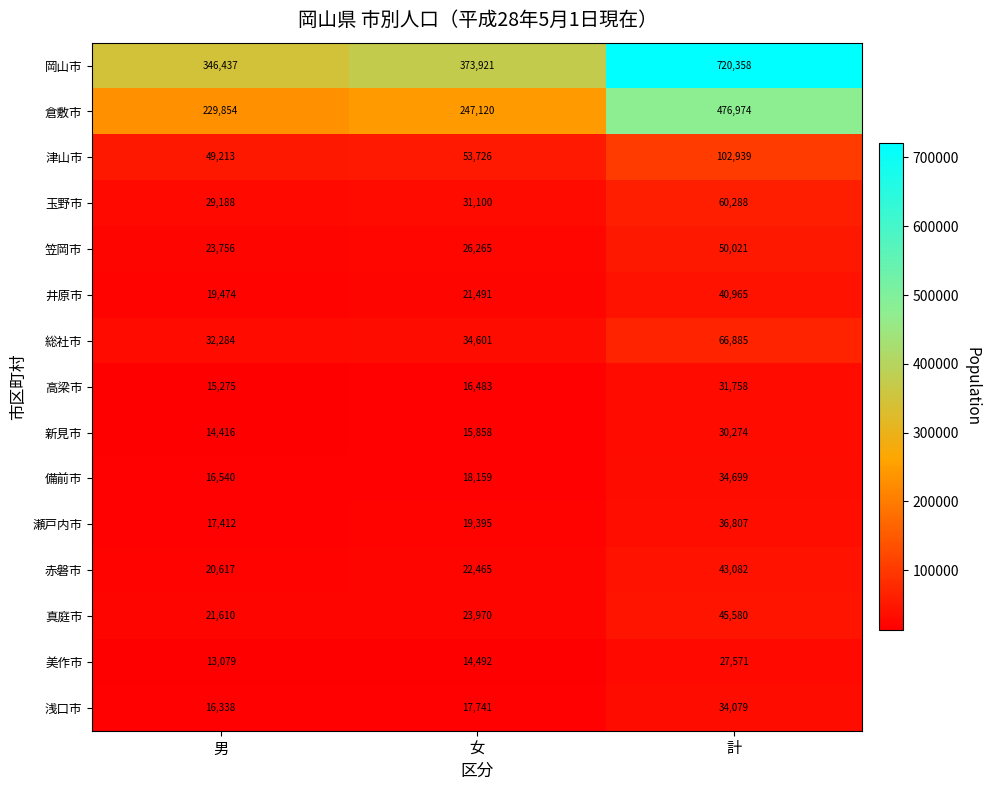

True or false: 美作市 has a value of 27571 at 計.

True